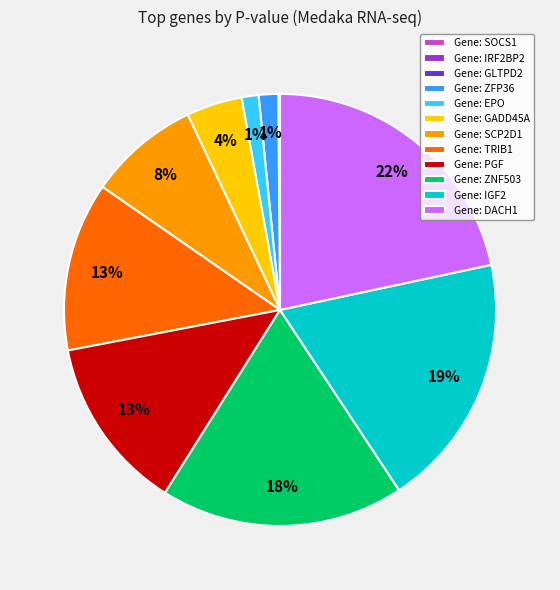

Is it true that Gene: GADD45A is 4% of the pie?

True